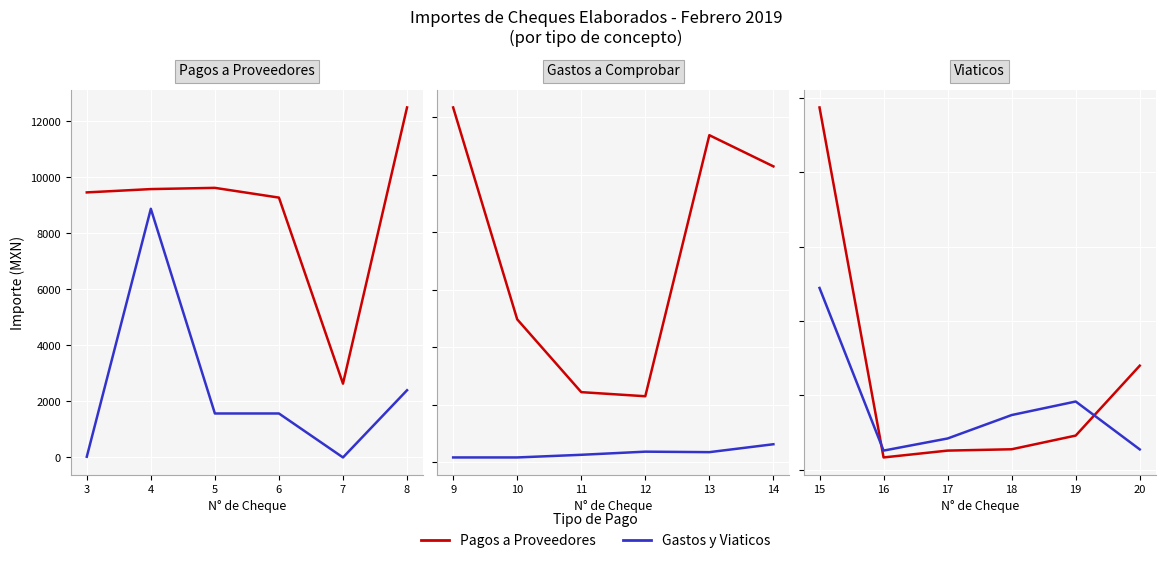

The Gastos y Viaticos series shows 162 at 17. True or false?

False